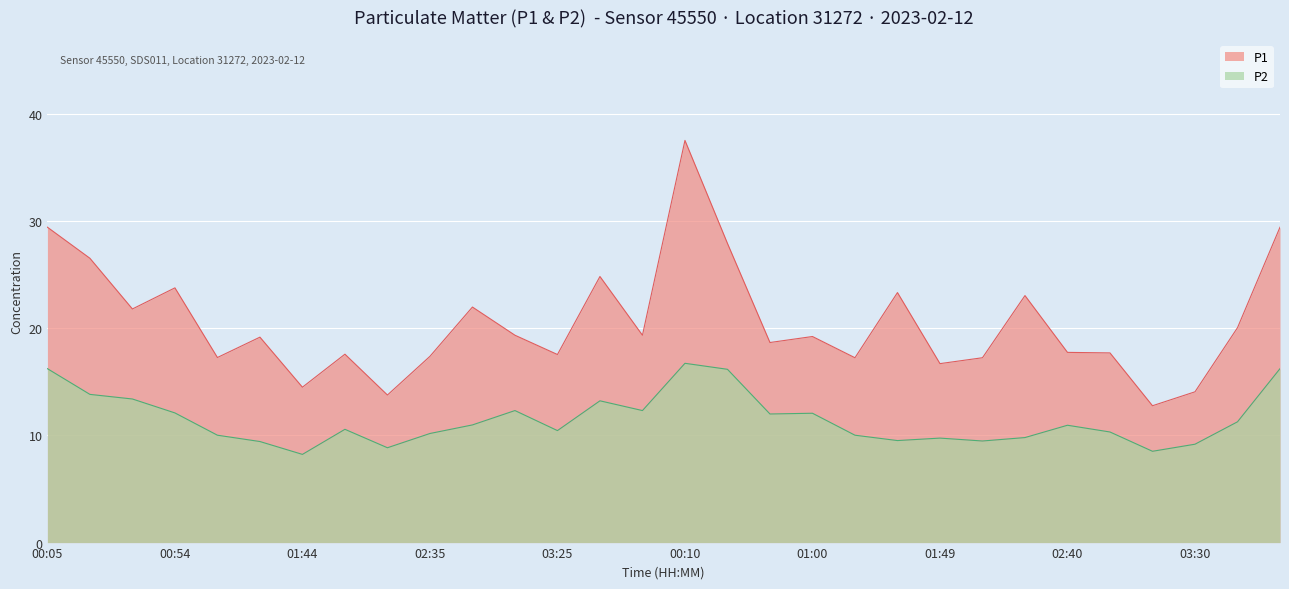

Is the value of P1 at 00:38 greater than the value of P2 at 02:35?

Yes